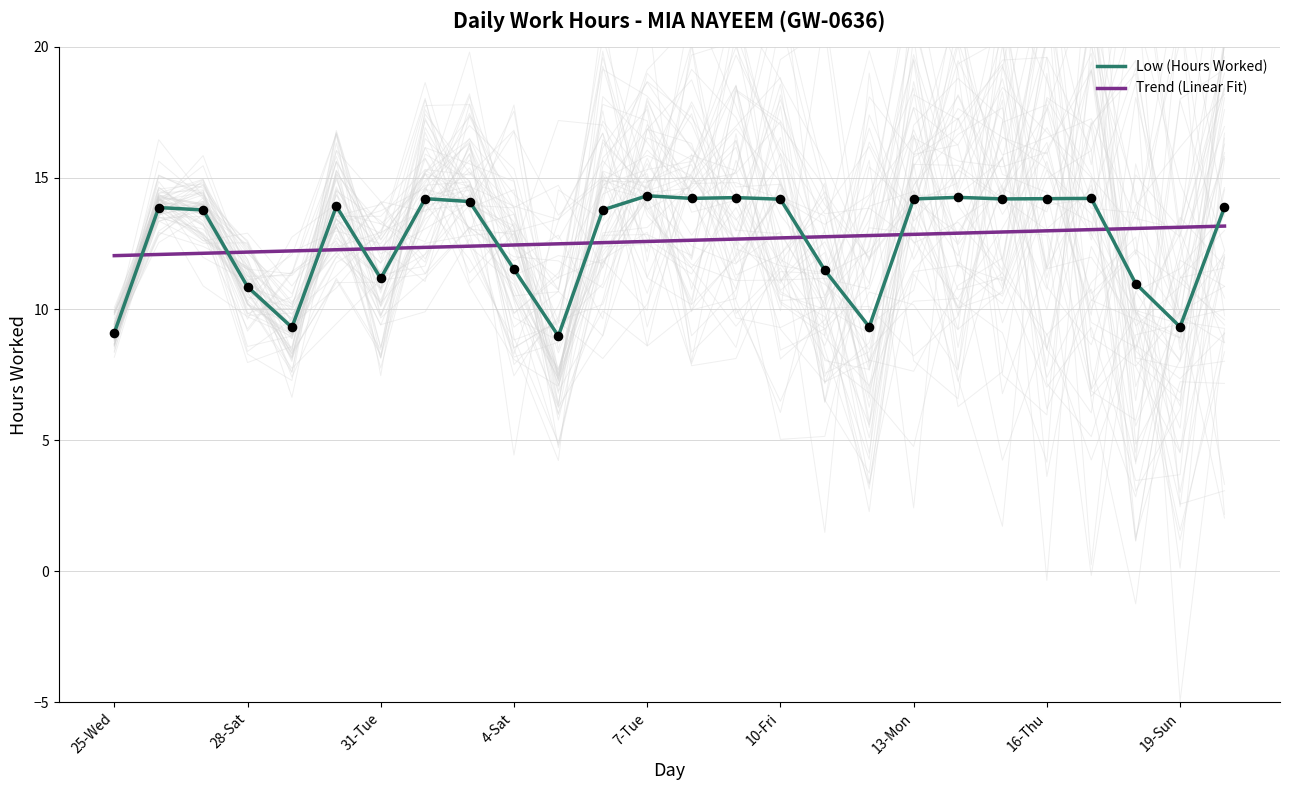

Which series contains the highest Y value?

Low (Hours Worked)